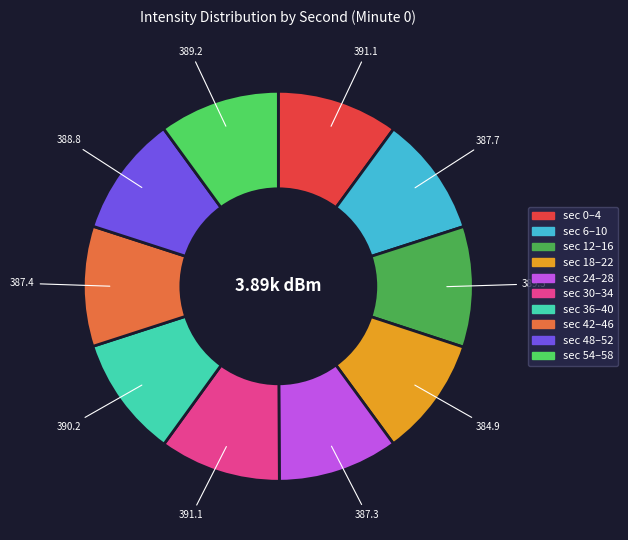

Is there any slice that represents more than half of the pie?

No